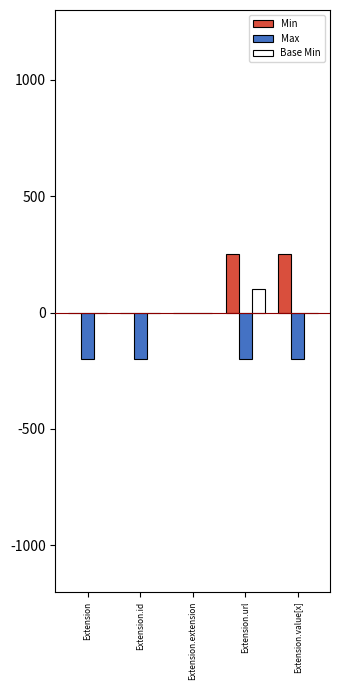

True or false: Max has a value of -200 at Extension.id.

True